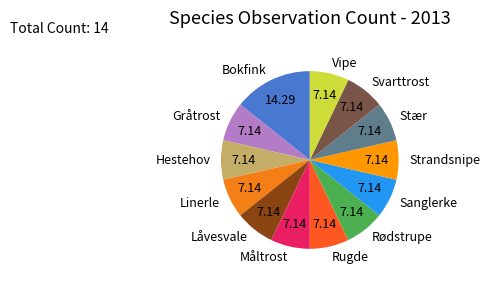

What is the largest slice in the pie chart?

Bokfink